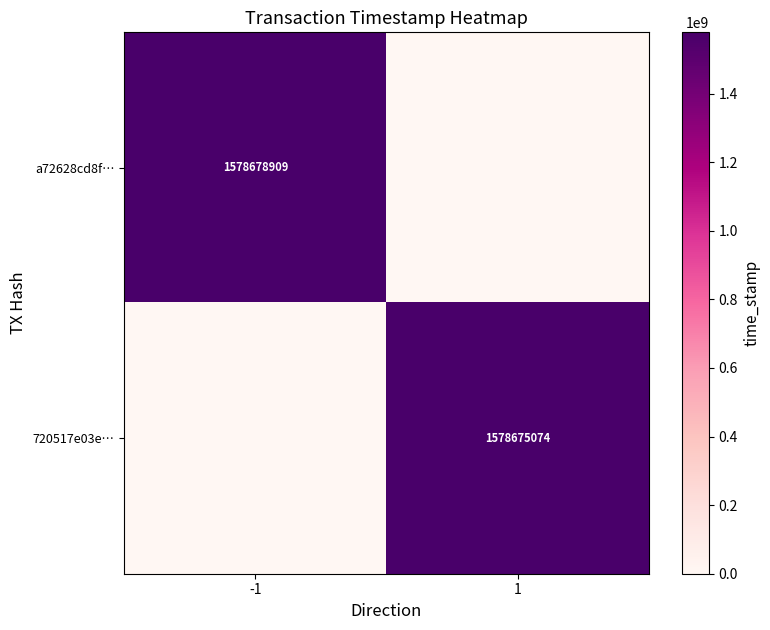

How many 720517e03e… values are between 0 and 1578675074?

2